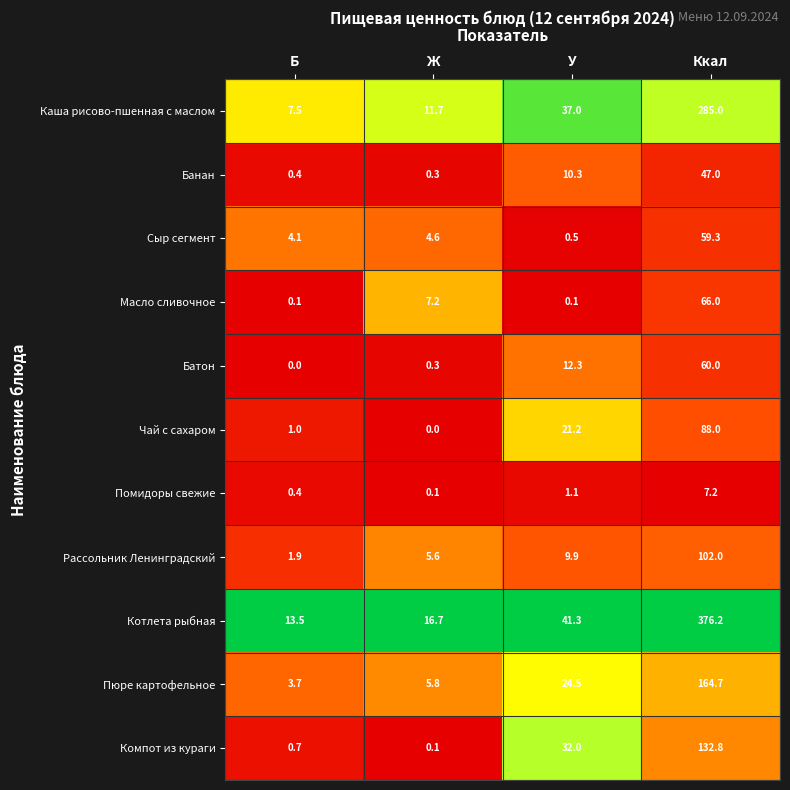

What is the greatest value displayed?

376.2